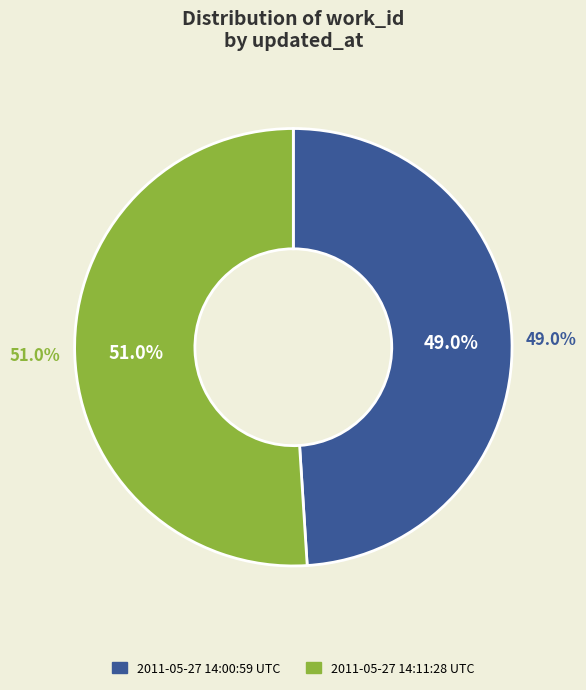

Count the number of slices in the pie.

2